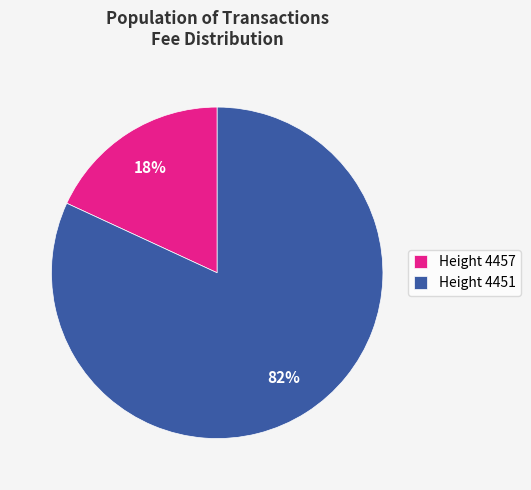

Which slice represents more than half of the pie?

Height 4451